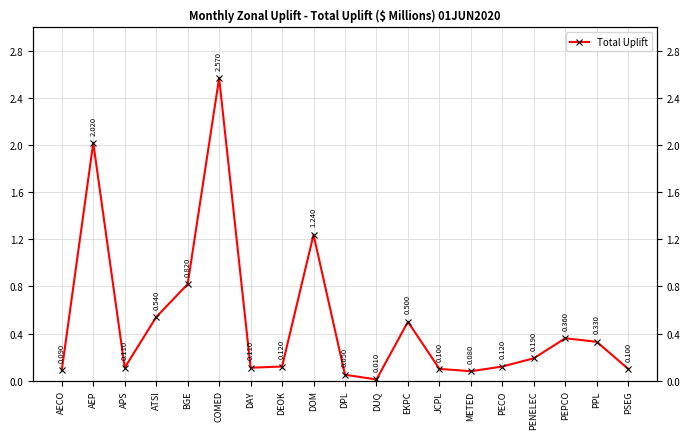

Which label corresponds to the largest value in the chart?

COMED